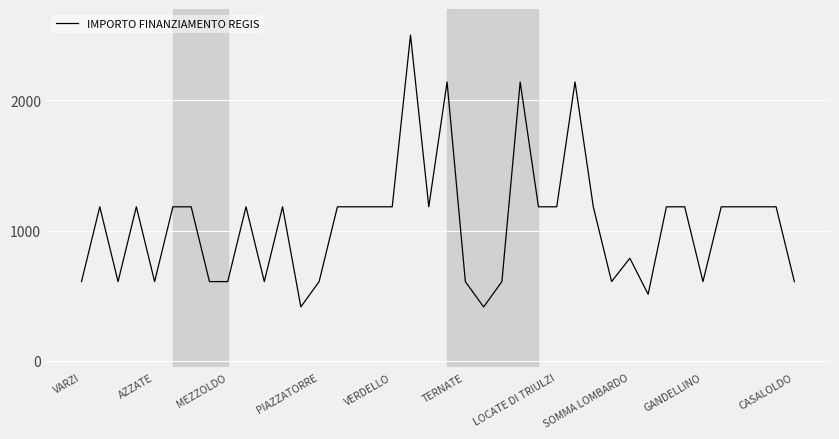

What is the smallest value displayed?

414.5